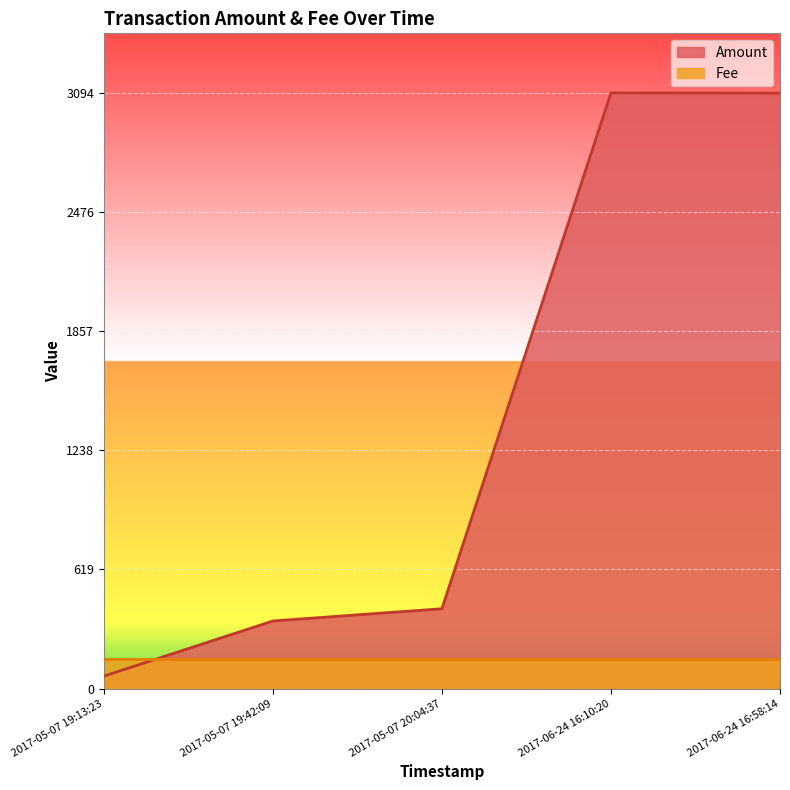

At 2017-05-07 19:13:23, list the series in order from smallest to largest.

Amount, Fee